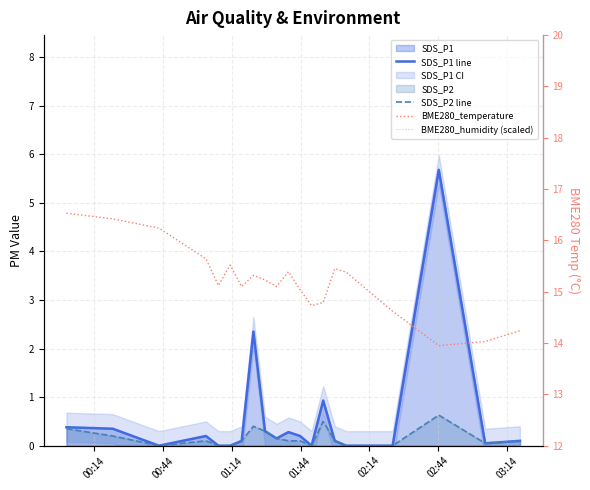

Reading left to right, extract all data points from this chart.

SDS_P1 line: 0.4	0.3	0.0	0.2	0.0	0.0	0.1	2.4	0.3	0.1	0.3	0.2	0.0	0.9	0.1	0.0	0.0	5.7	0.1	0.1
SDS_P2 line: 0.3	0.2	0.0	0.1	0.0	0.0	0.1	0.4	0.3	0.1	0.1	0.1	0.0	0.5	0.1	0.0	0.0	0.6	0.1	0.1
BME280_temperature: 16.5	16.4	16.2	15.6	15.1	15.5	15.1	15.3	15.2	15.1	15.4	15.0	14.7	14.8	15.4	15.4	14.6	13.9	14.0	14.2
BME280_humidity (scaled): 5.0	5.0	5.0	5.0	5.0	5.0	5.0	5.0	5.0	5.0	5.0	5.0	5.0	5.0	5.0	5.0	5.0	5.0	5.0	5.0